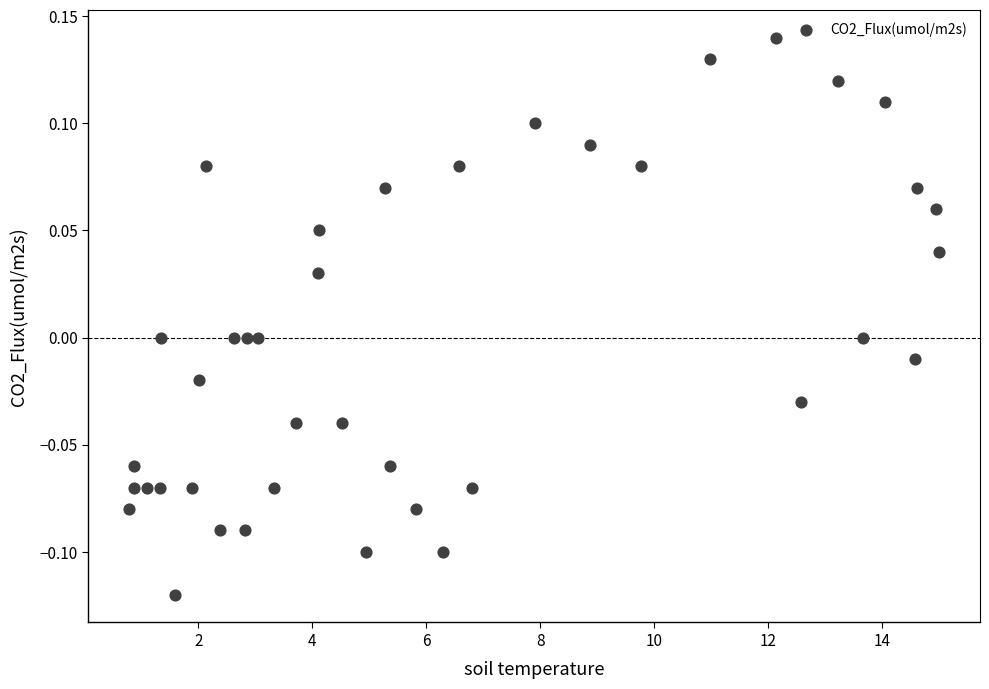

What is the range of X values (max minus min)?

14.2